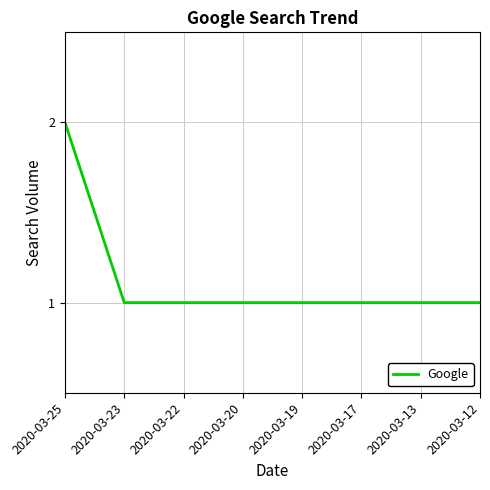

Approximately how many times larger is the value at 2020-03-13 compared to 2020-03-22?

1.0